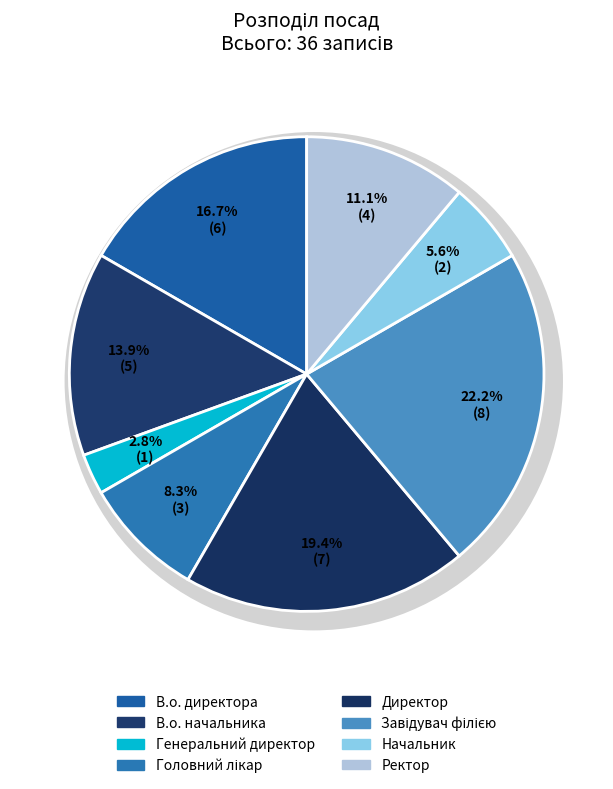

What is the largest slice in the pie chart?

Завідувач філією